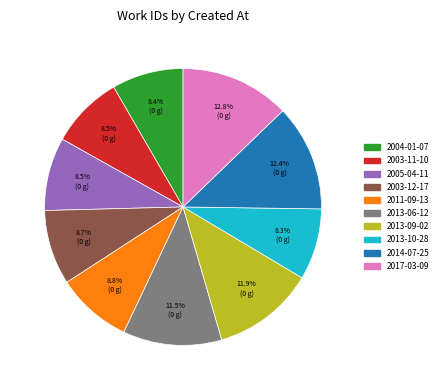

Does 2013-10-28 represent more than half of the total?

No